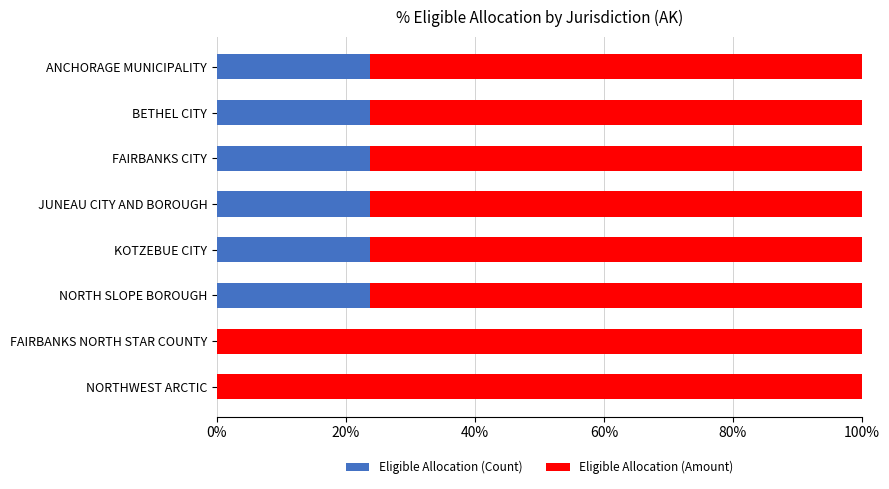

What is the total value across all series at FAIRBANKS NORTH STAR COUNTY?

100.0